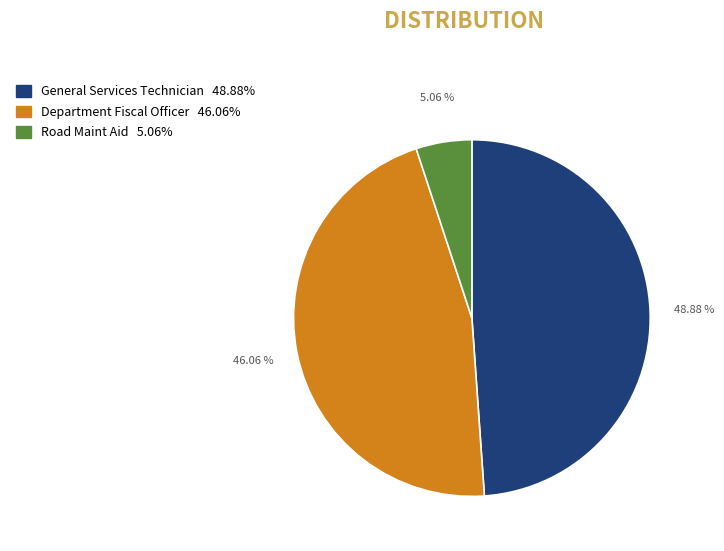

To the nearest percent, what percentage of the pie is Road Maint Aid?

5%